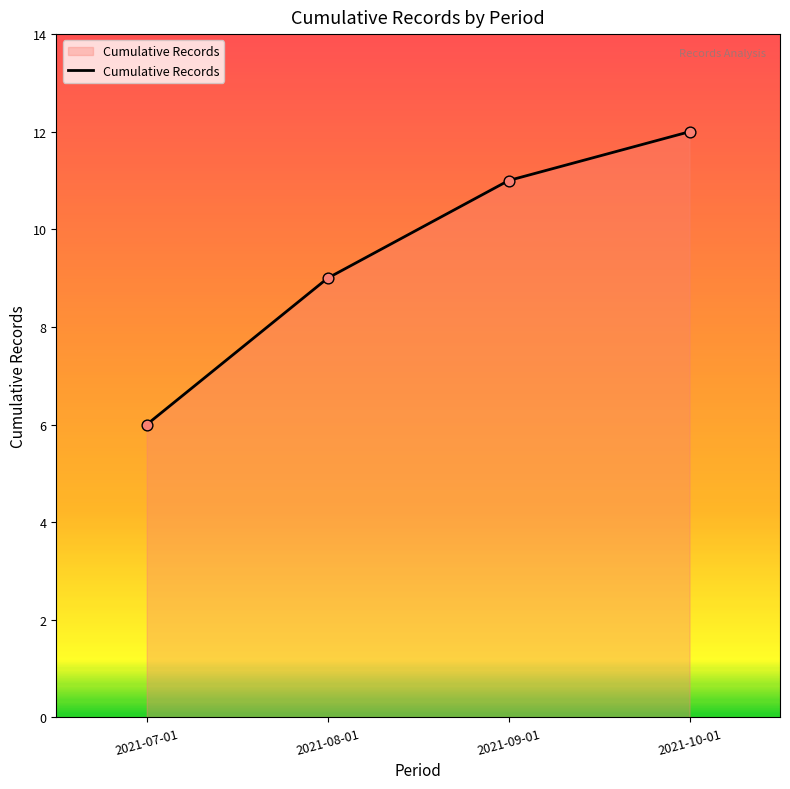

Approximately how many times larger is the value at 2021-07-01 compared to 2021-09-01?

0.5